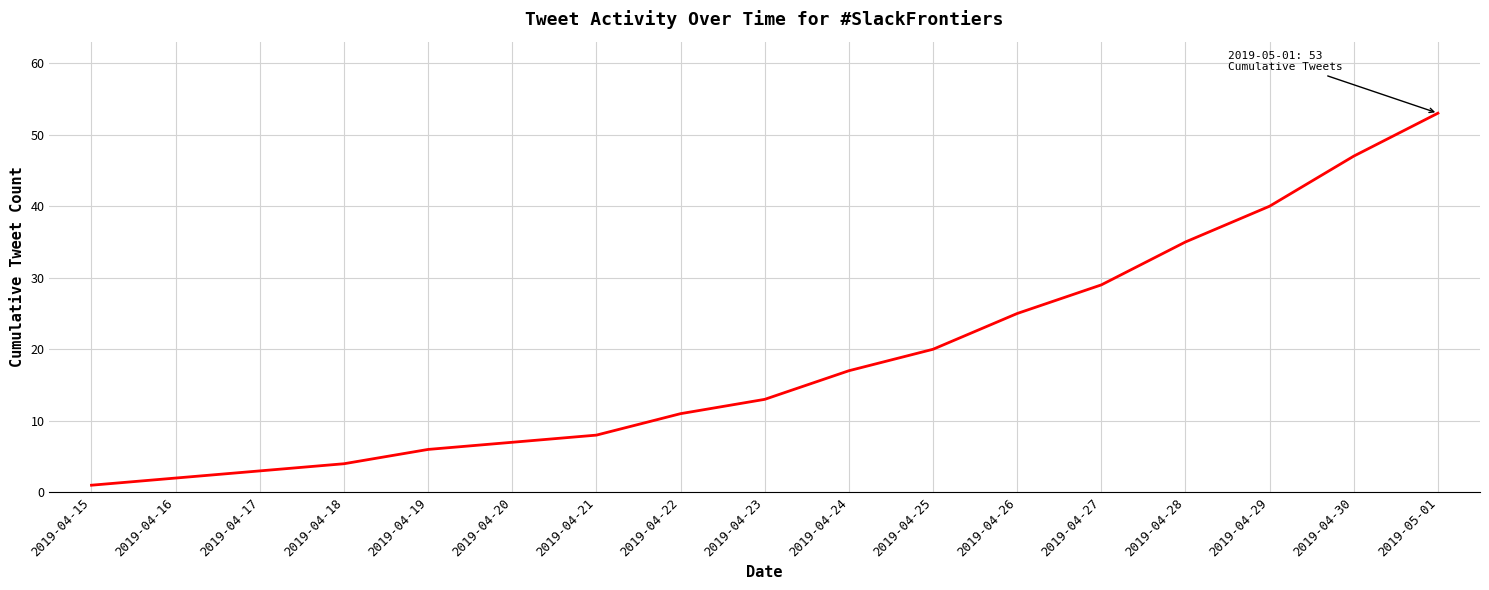

The value at 2019-04-23 is 22. True or false?

False